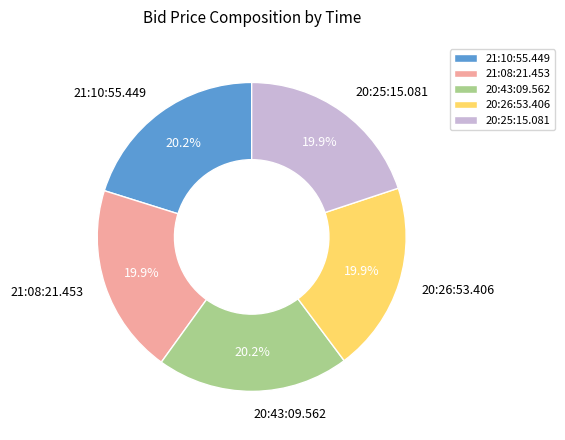

To the nearest percent, what portion does 21:10:55.449 represent?

20%